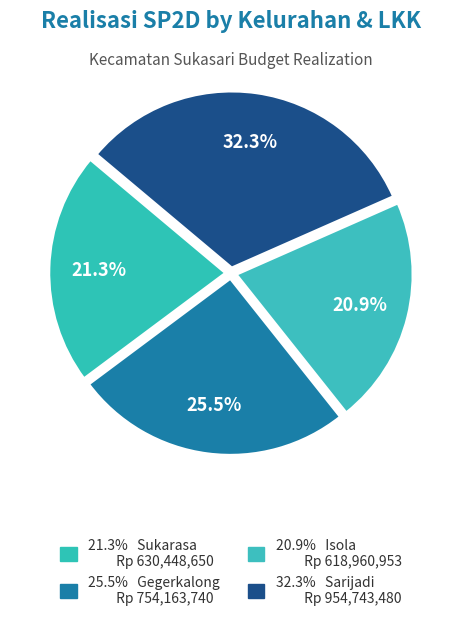

How many slices are in this pie chart?

4